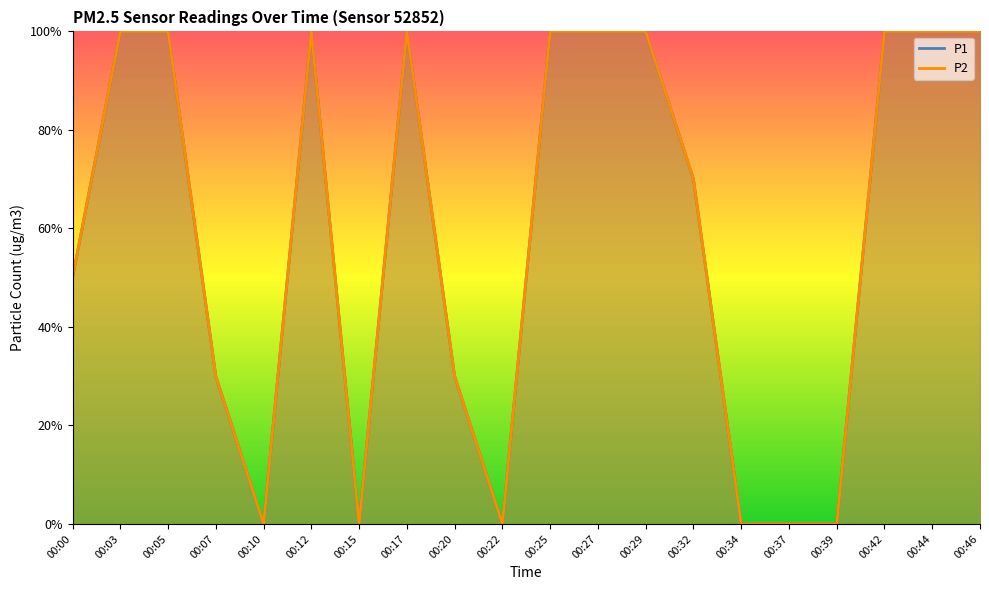

True or false: P1 and P2 cross at least once.

False